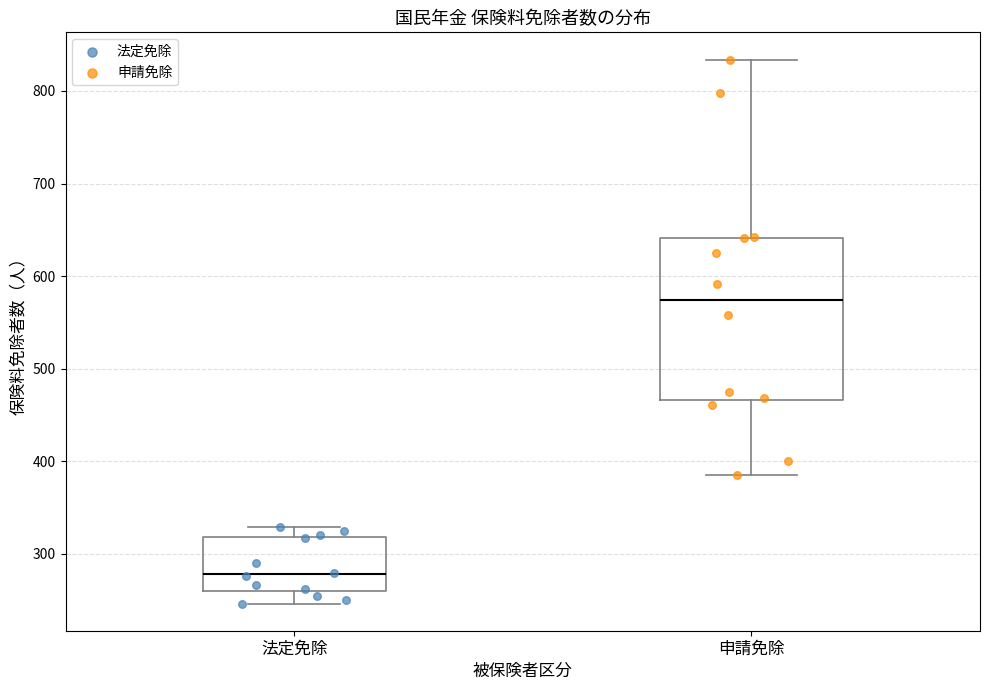

Which box's median line is the highest?

申請免除